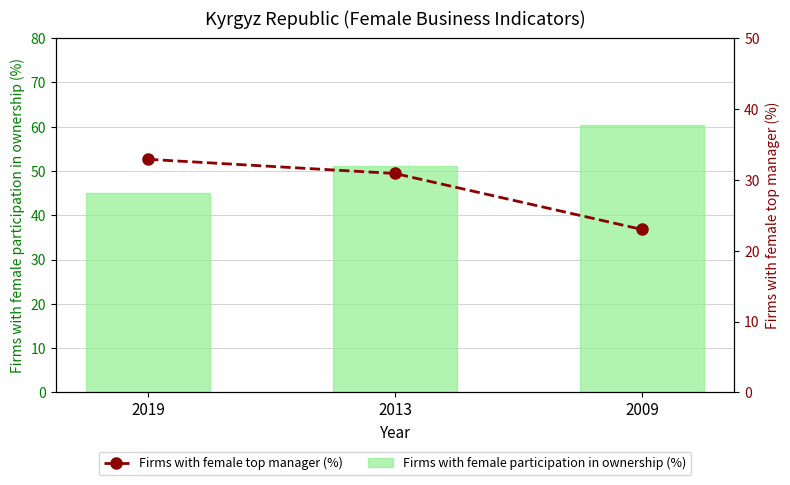

Where is Firms with female participation in ownership (%) nearest to the value 52?

2013